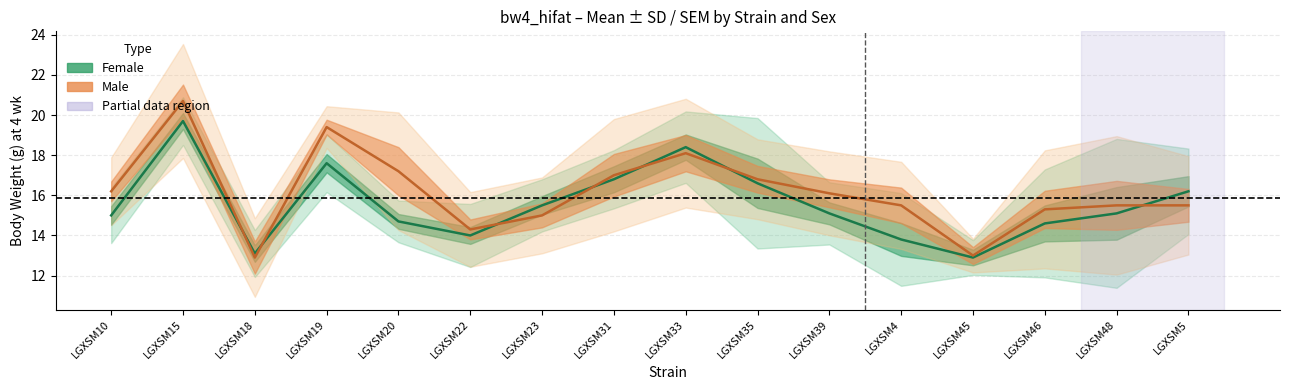

What is the difference between the Female mean values at LGXSM10 and LGXSM18?

1.9